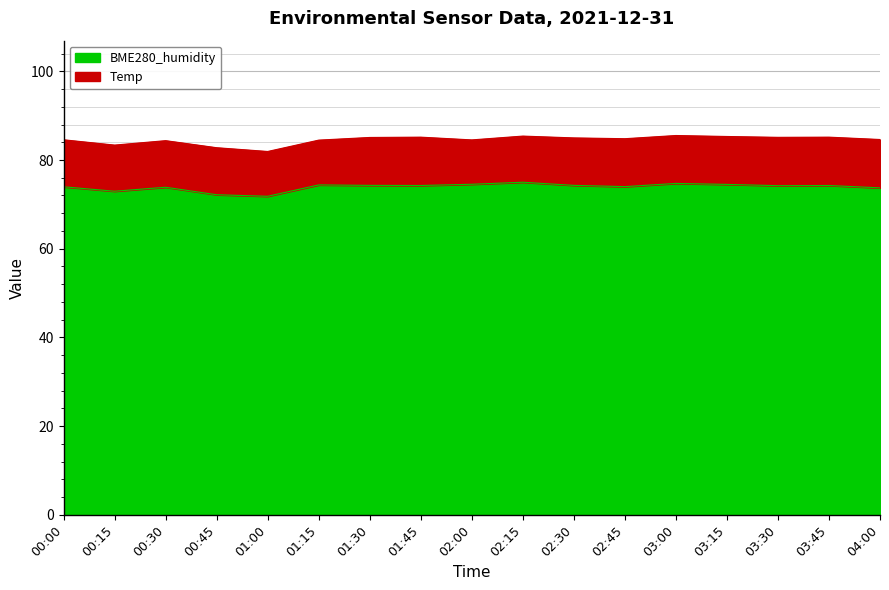

What position from the left is 02:45?

12